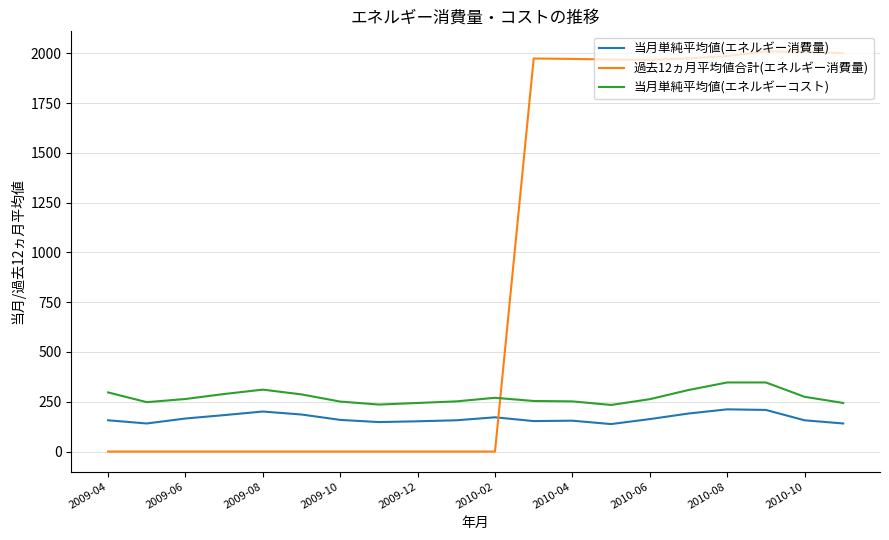

Which series has the widest spread of values?

過去12ヵ月平均値合計(エネルギー消費量)